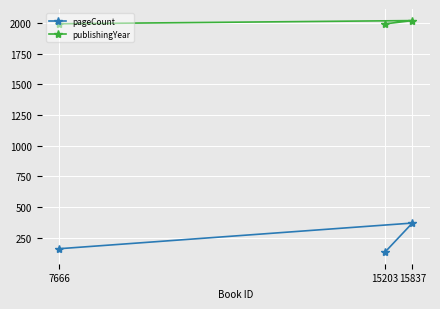

What is the maximum value for pageCount?

369